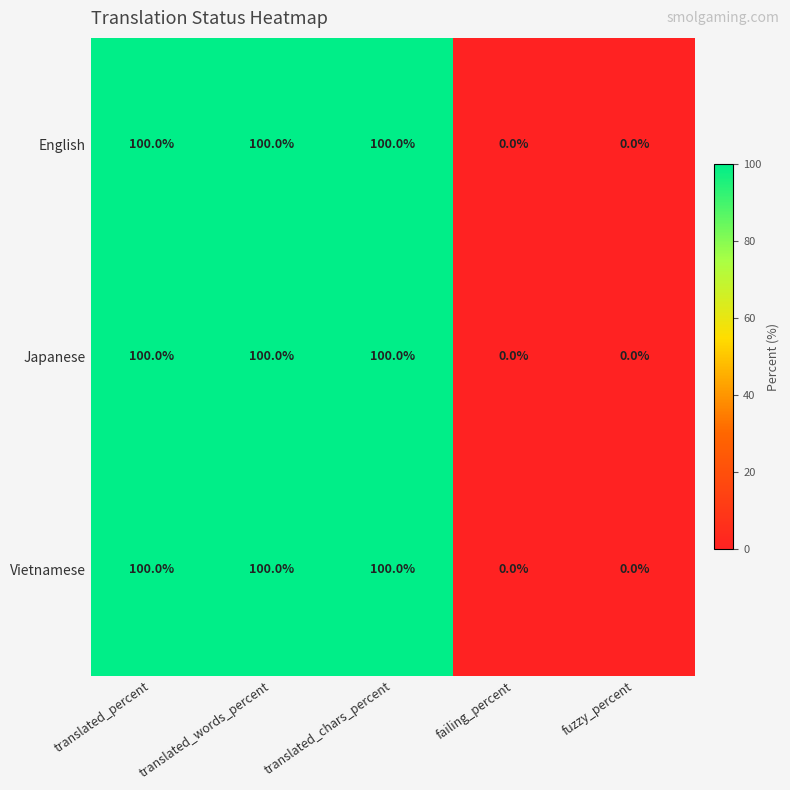

Is it true that English equals -42 at fuzzy_percent?

False